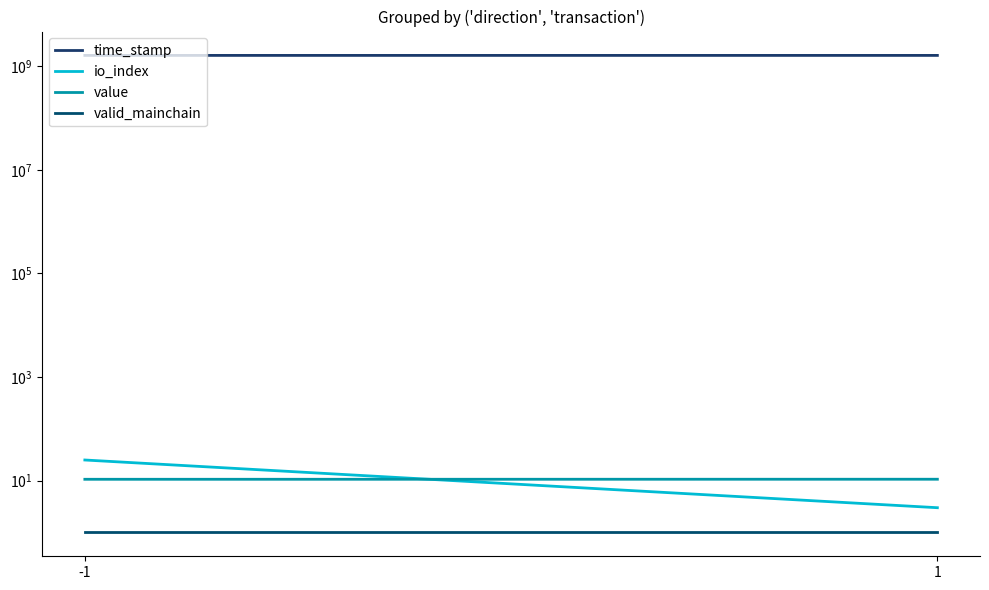

Which series has the largest total across all categories?

time_stamp